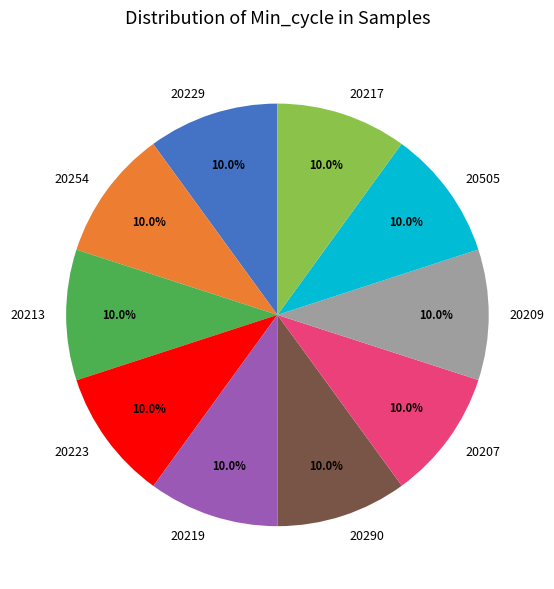

To the nearest percent, what is the combined percentage of 20213 and 20290?

20%